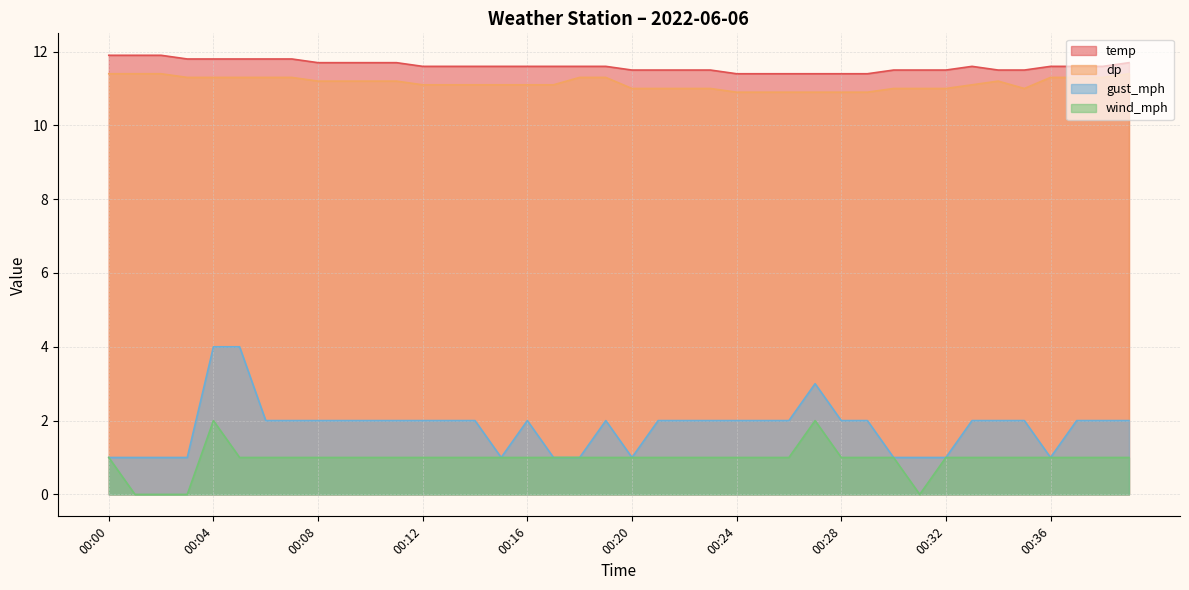

At 00:19, list the series in order from largest to smallest.

temp, dp, gust_mph, wind_mph